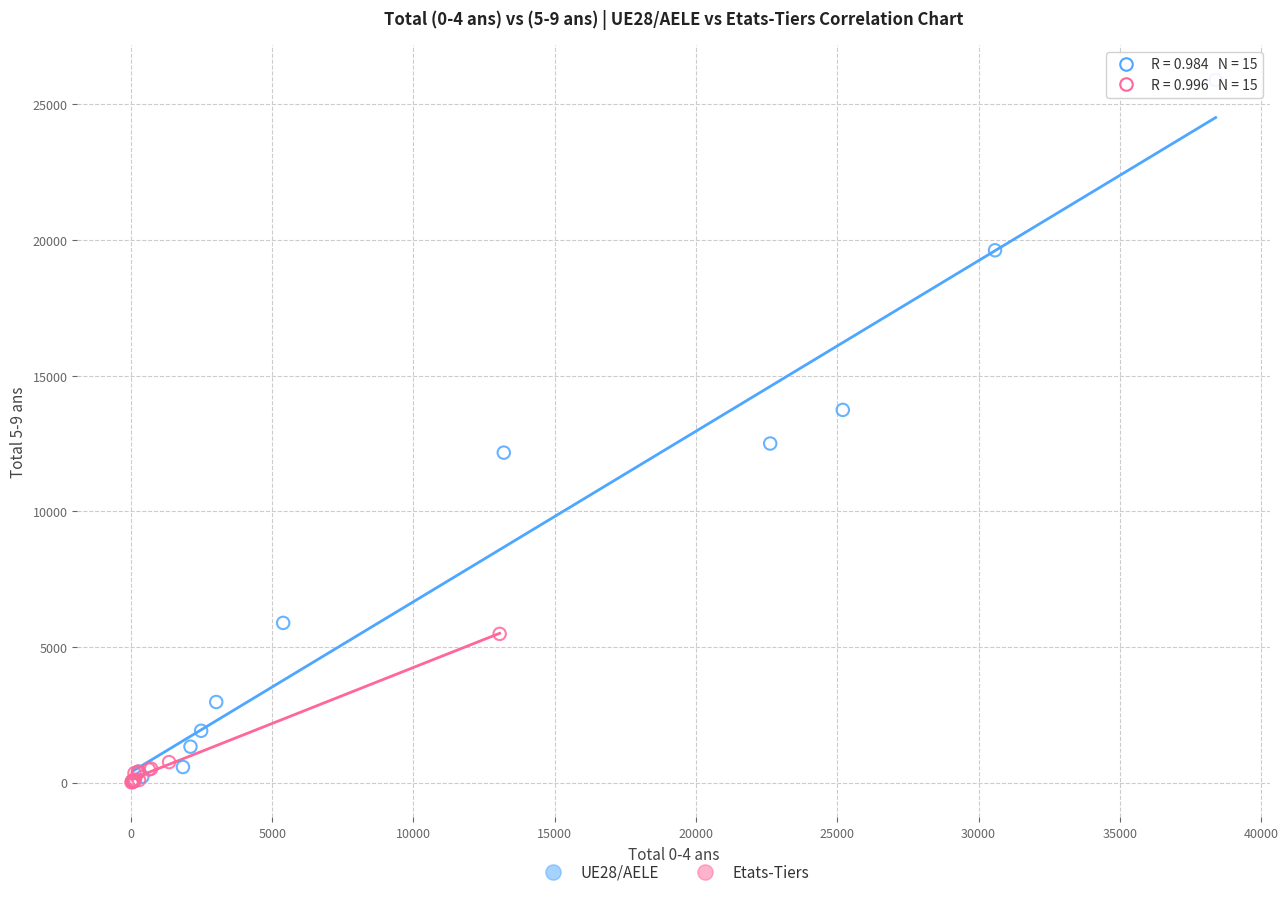

Which series contains the highest Y value?

UE28/AELE